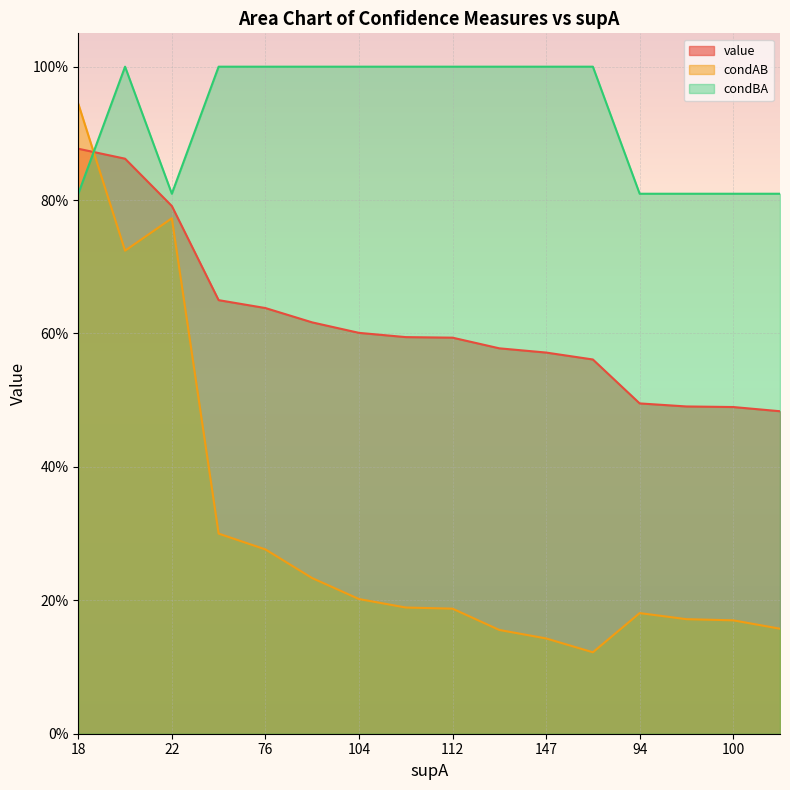

At which label does value reach its peak?

18